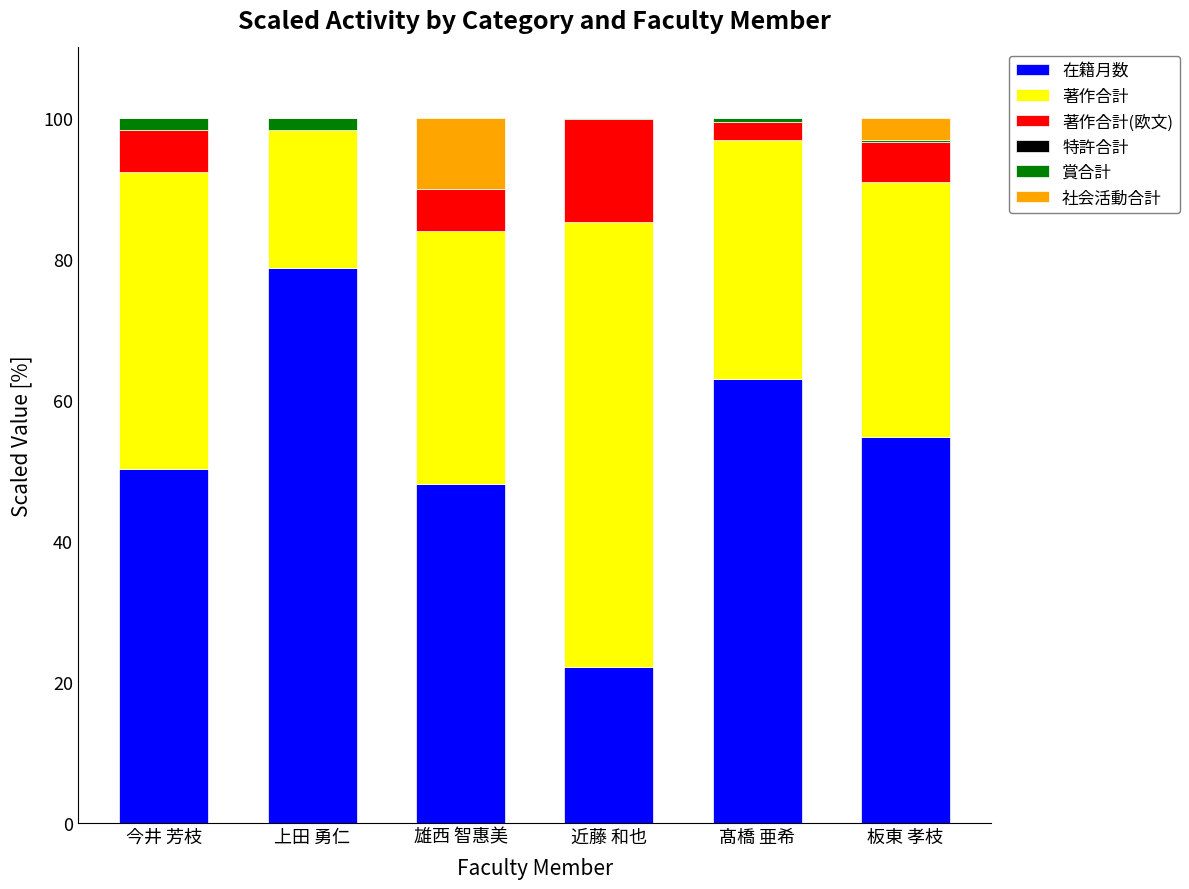

What is the highest value of the 在籍月数 series?

78.7